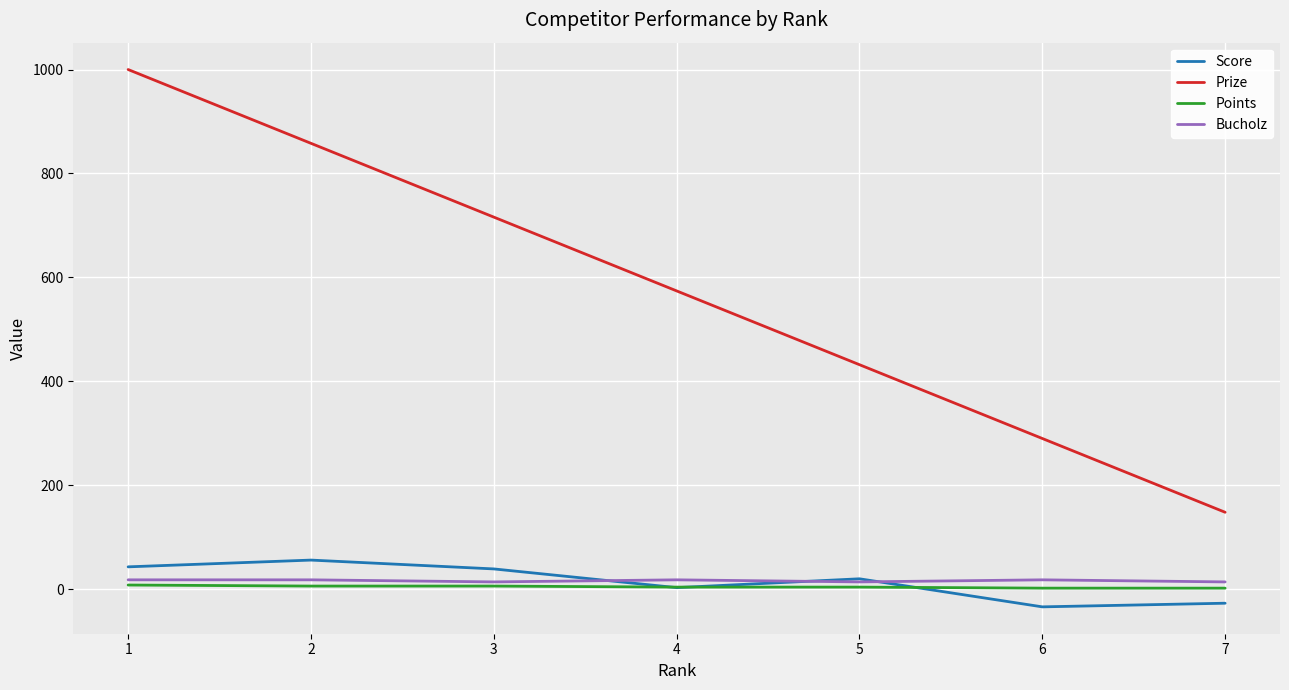

What are all the series names shown in the legend?

Score, Prize, Points, Bucholz